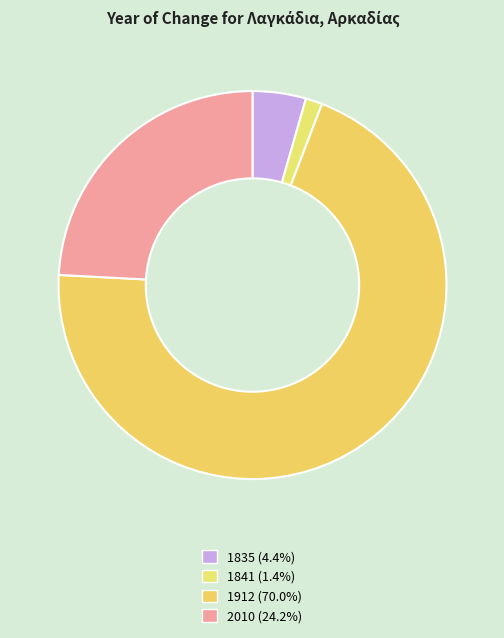

Between 1912 and 1841, which is larger?

1912